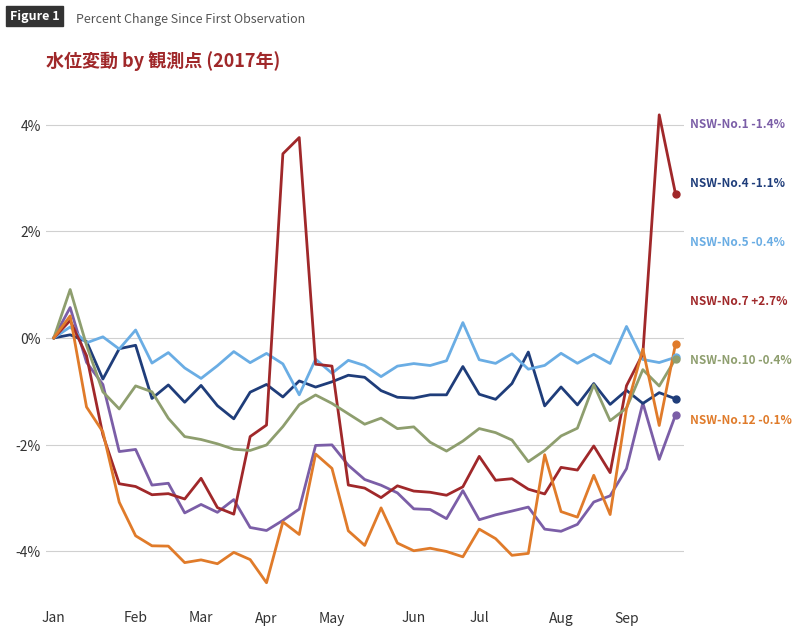

What is the smallest value displayed?

-4.6